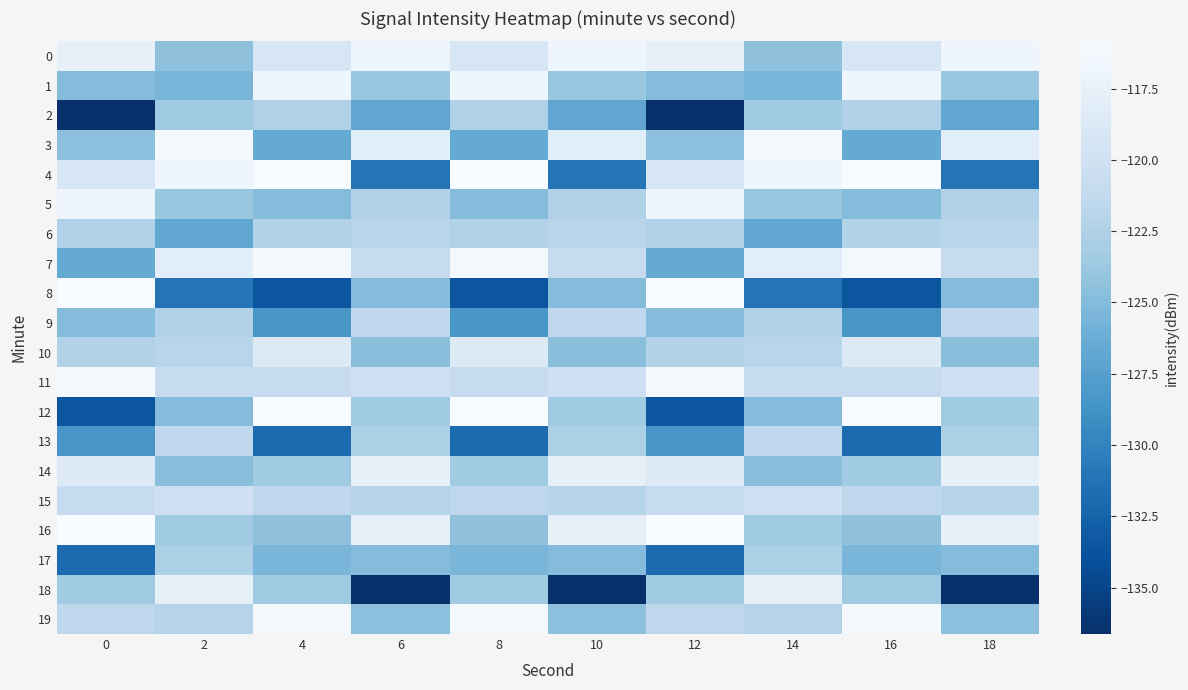

Which label corresponds to the largest value in the chart?

4